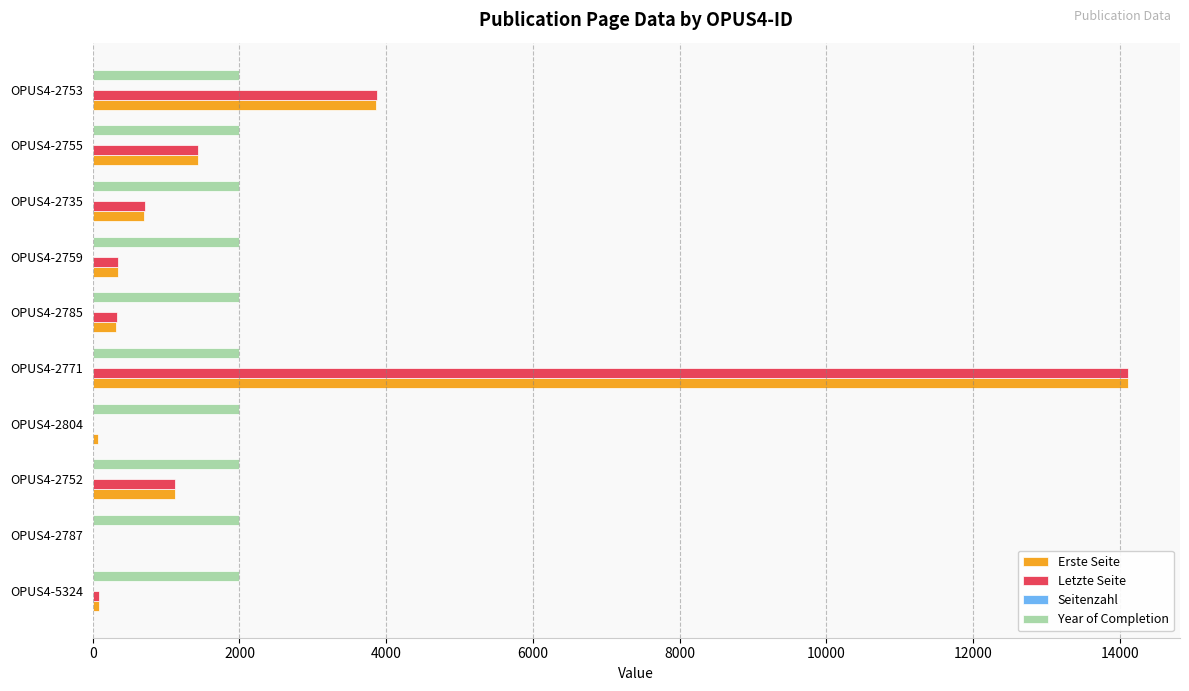

At which category is the sum across all series the highest?

OPUS4-2771